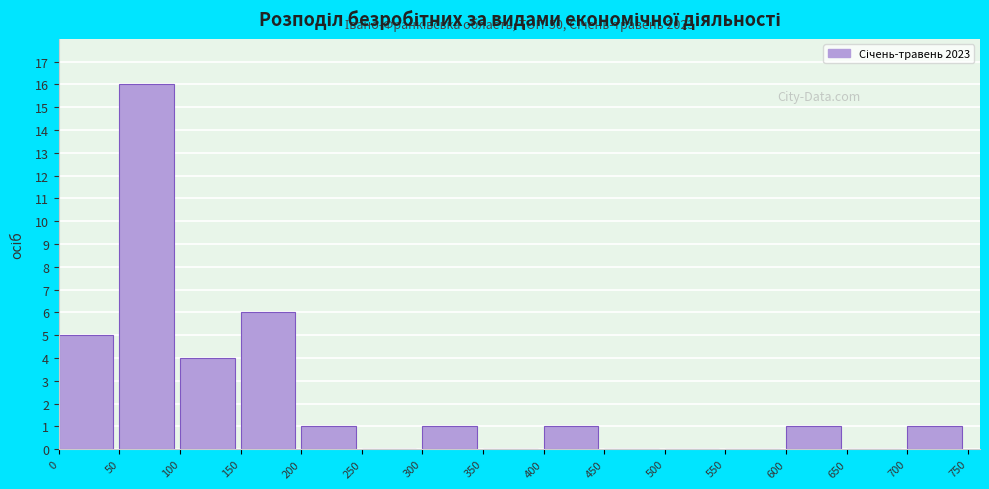

Which range on the x-axis has the tallest bar?

50 to 100